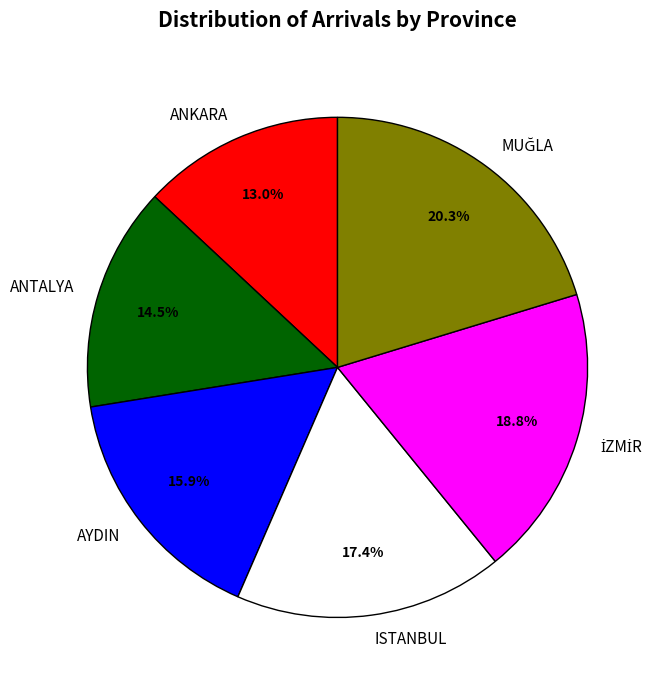

What percentage is the ISTANBUL slice, to the nearest percent?

17%